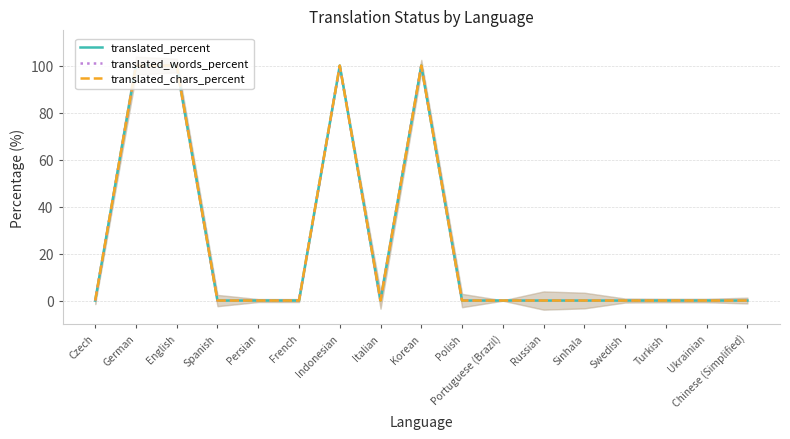

At which category is the sum across all series the highest?

German